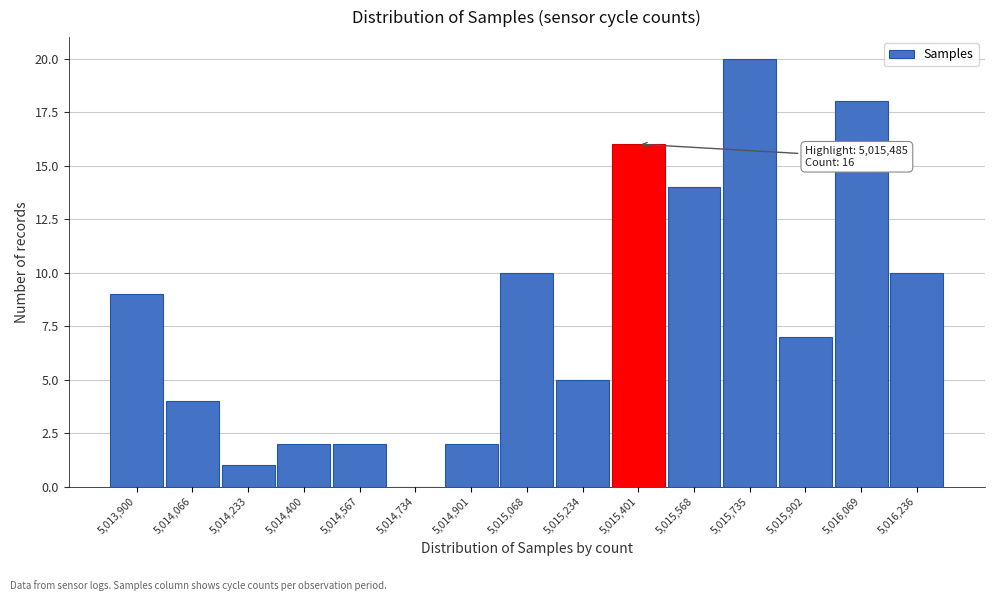

Reading left to right, transcribe all the data shown in this chart.

5,013,900=9	5,014,066=4	5,014,233=1	5,014,400=2	5,014,567=2	5,014,734=0	5,014,901=2	5,015,068=10	5,015,234=5	5,015,401=16	5,015,568=14	5,015,735=20	5,015,902=7	5,016,069=18	5,016,236=10